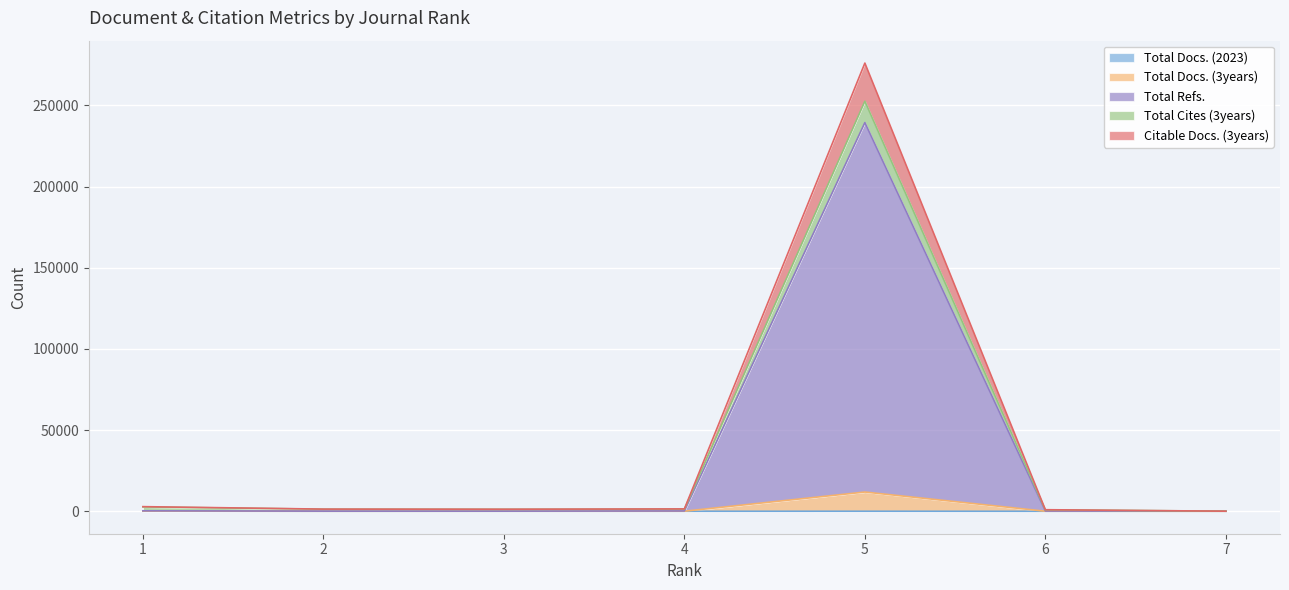

What is the lowest value of the Total Refs. series?

28